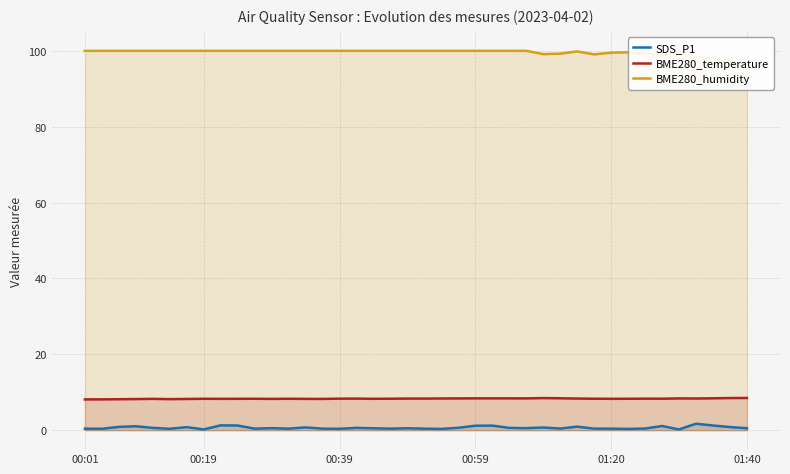

How many lines are shown in the chart?

3